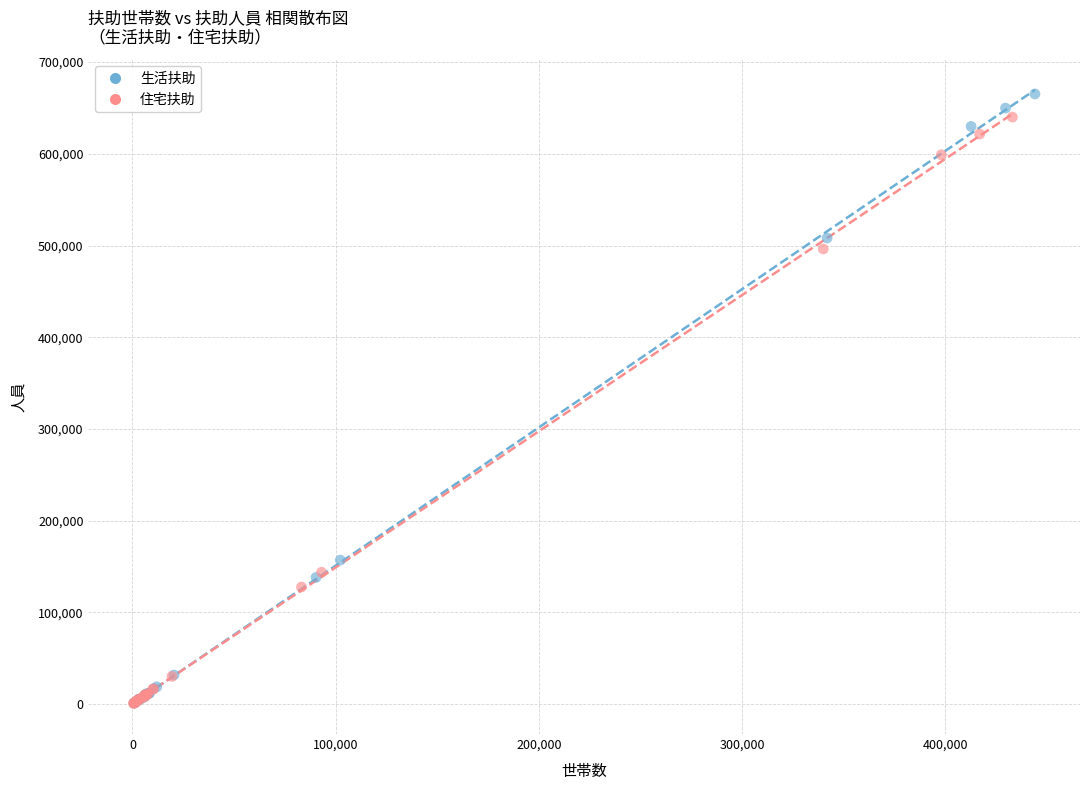

Which series has the widest spread of Y values?

生活扶助